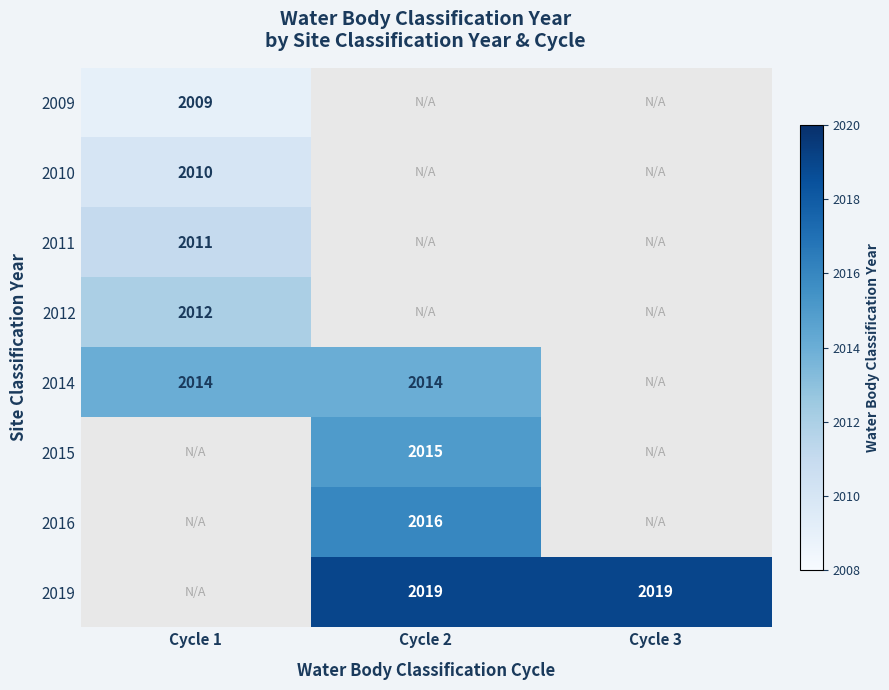

The 2011 series shows 1243 at Cycle 1. True or false?

False